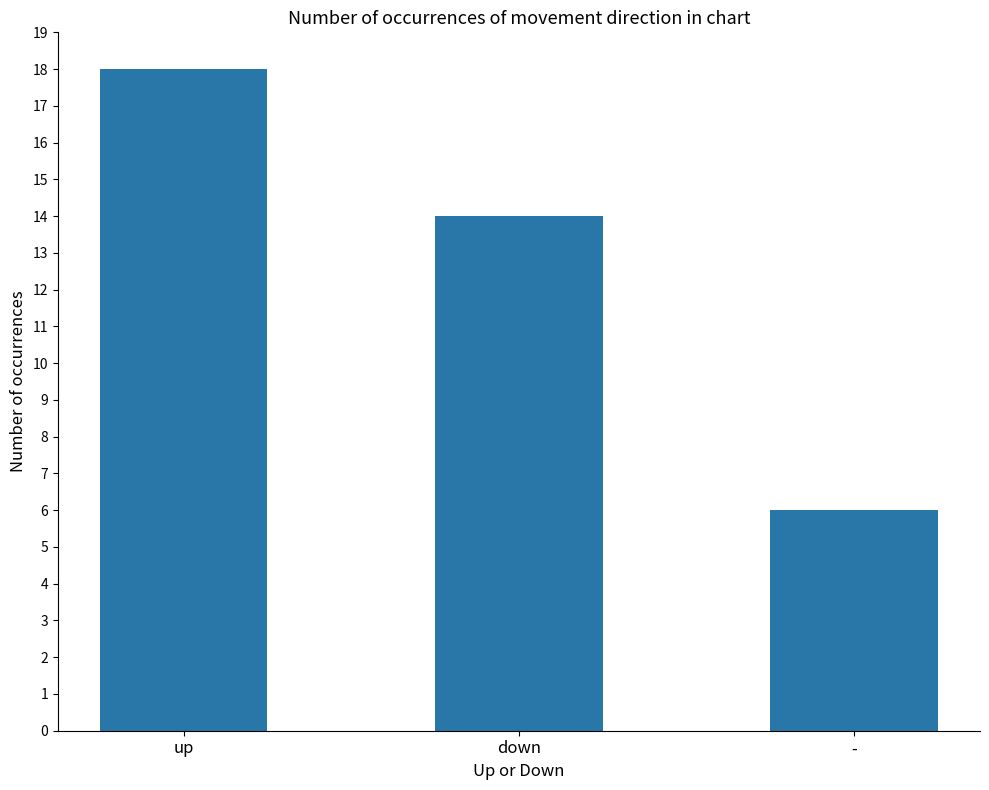

Reading right to left, extract all data points from this chart.

-=6	down=14	up=18